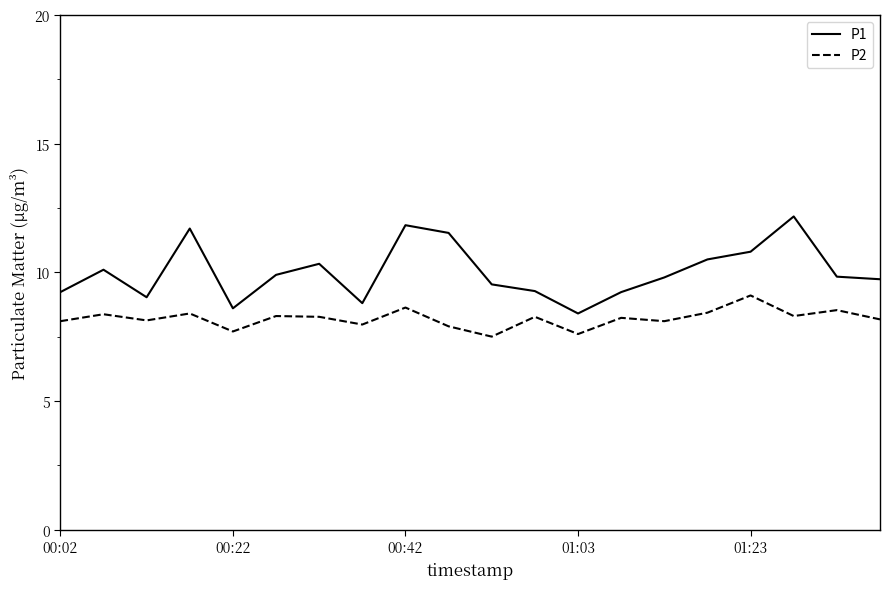

Rank the series by their maximum value, from highest to lowest.

P1, P2